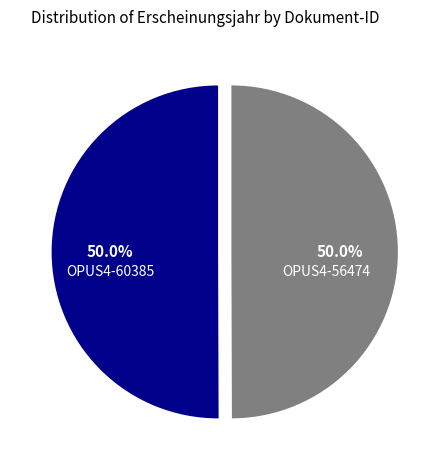

What is the total percentage of OPUS4-56474 and OPUS4-60385?

100.0%